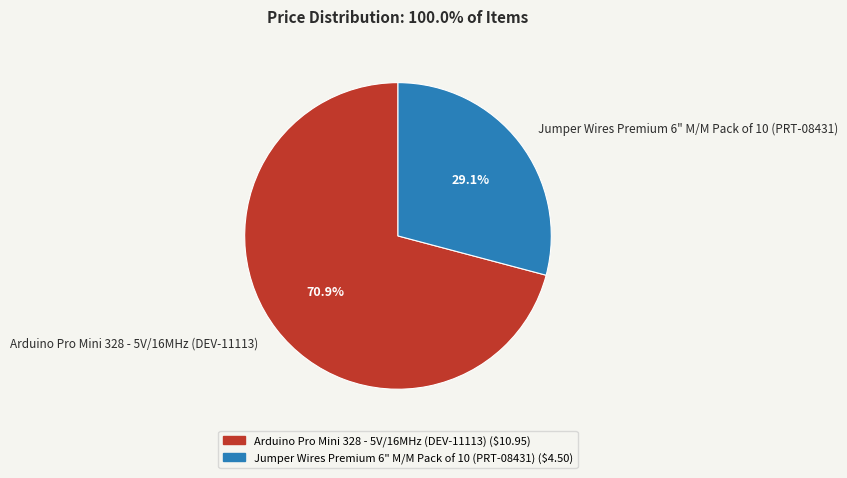

Which slice is the largest?

Arduino Pro Mini 328 - 5V/16MHz (DEV-11113)